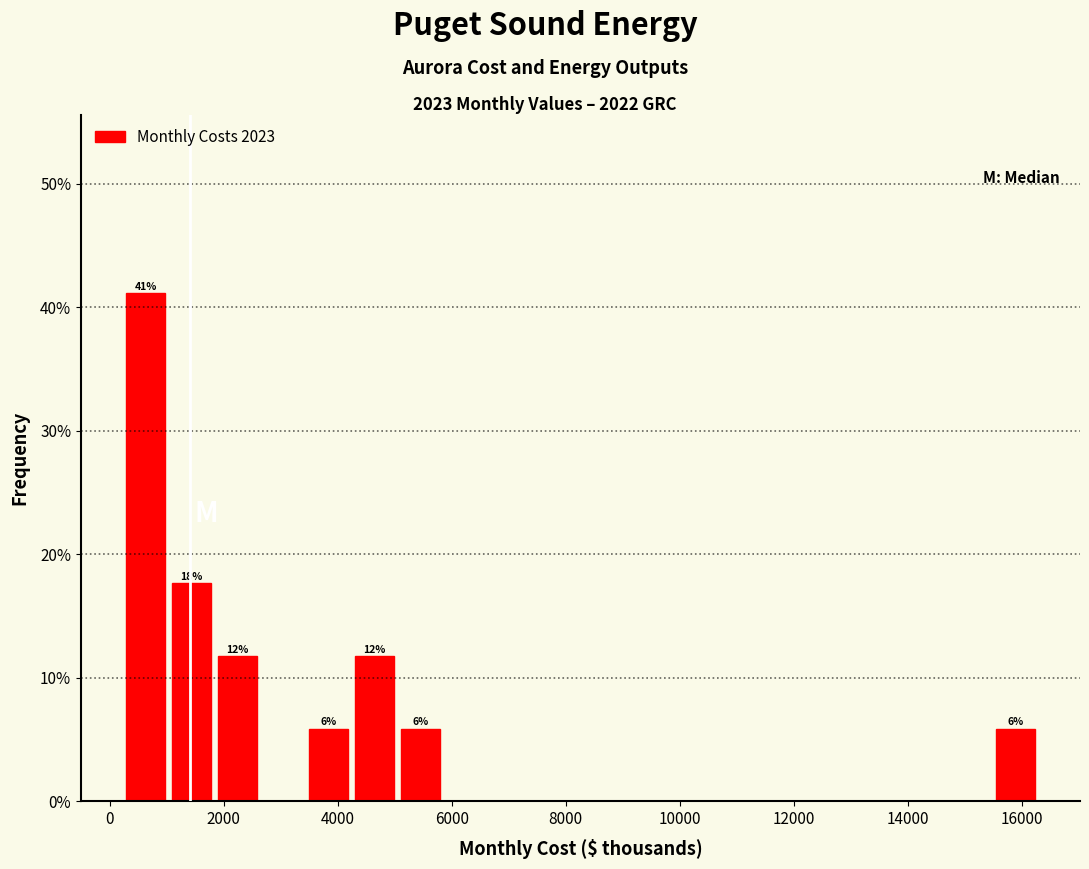

Over which range of the x-axis is the bar tallest?

200 to 1000